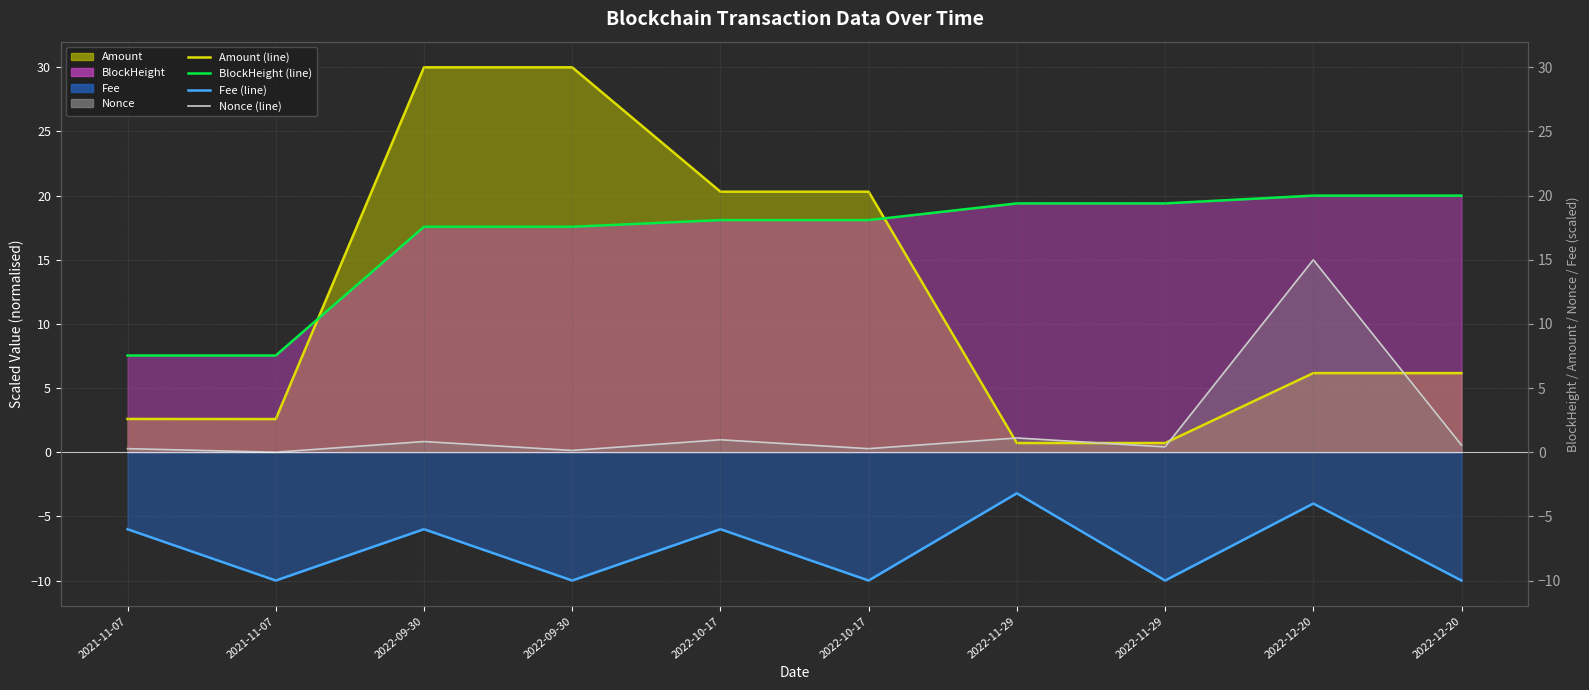

The value of Nonce (line) at 2022-11-29 is 0.3. True or false?

False